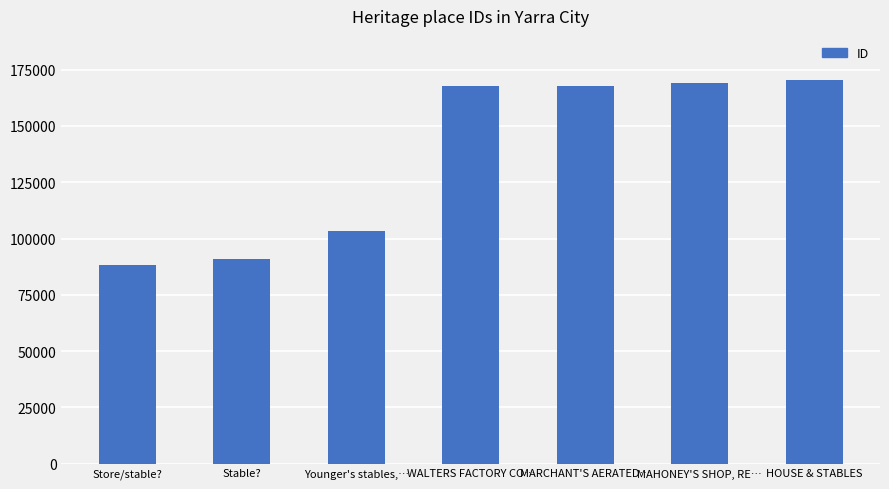

What is the ratio of the value at MAHONEY'S SHOP, RE… to the value at MARCHANT'S AERATED…?

1.0